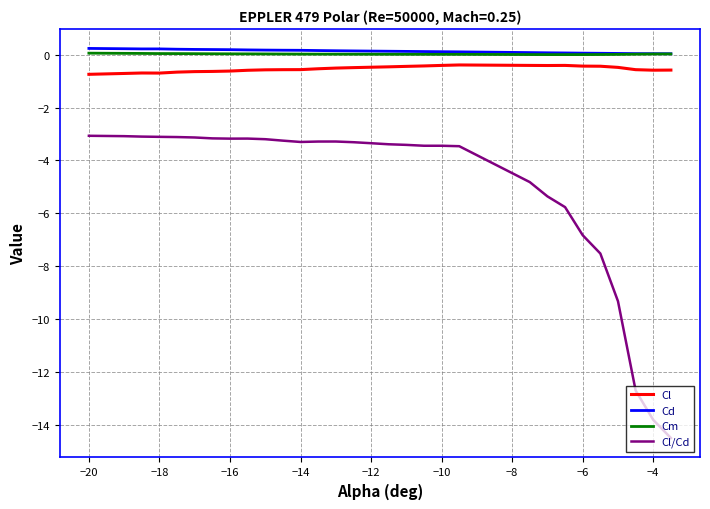

Which series has the largest range (max minus min)?

Cl/Cd